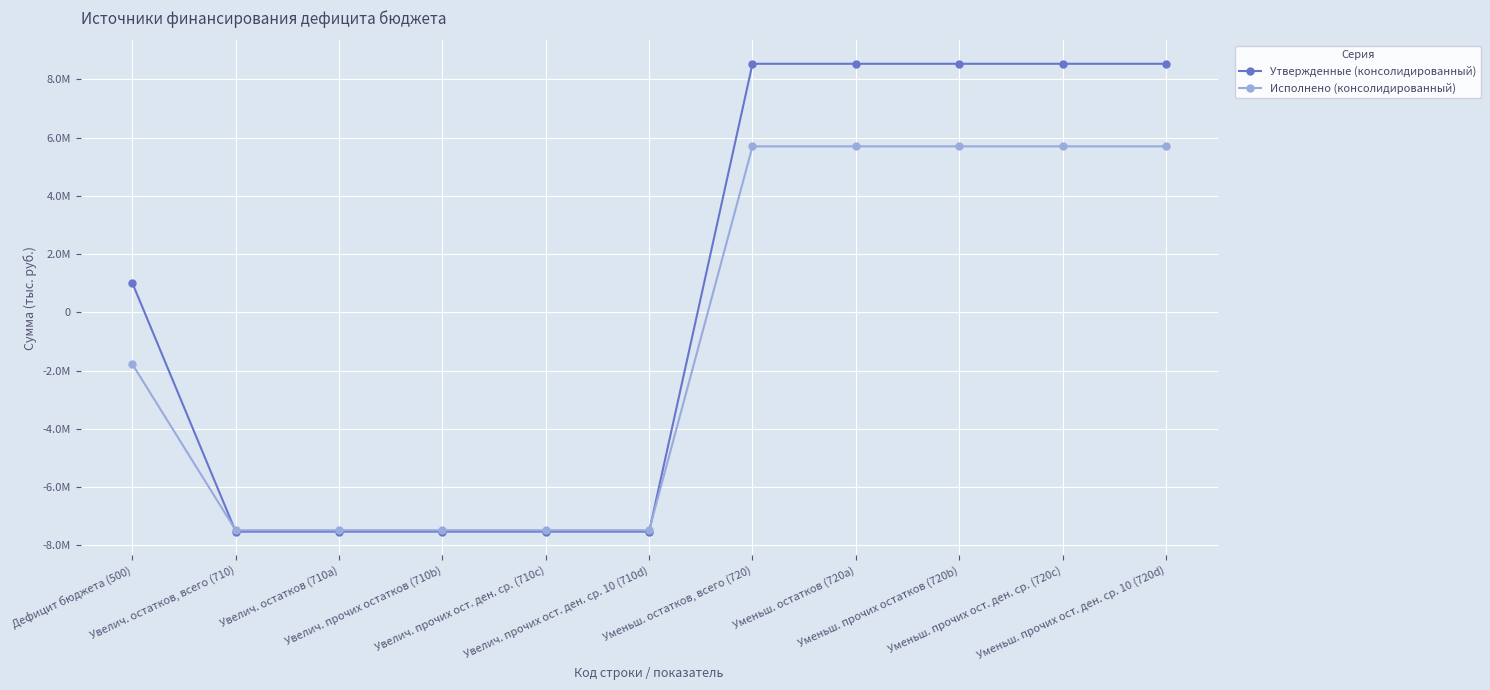

What is the label of the 7th point from the right?

Увелич. прочих ост. ден. ср. (710c)